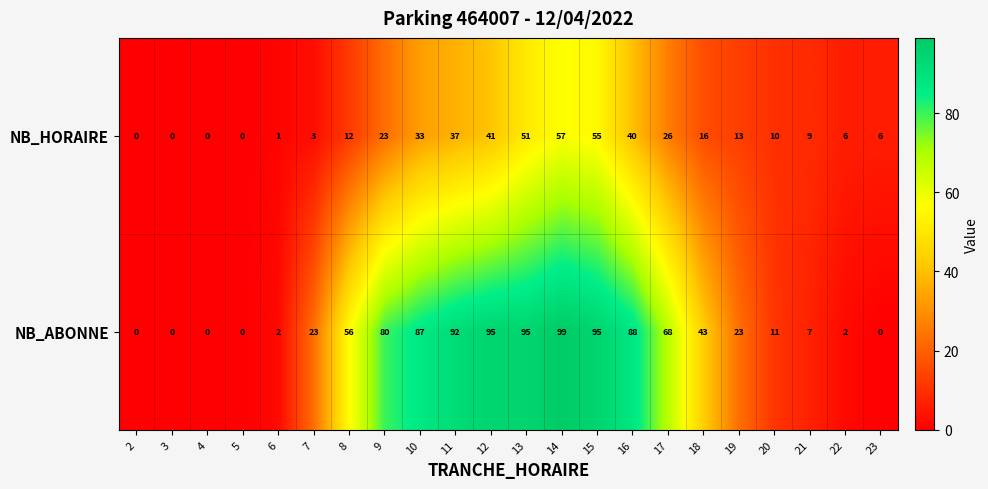

Which series has the widest spread of values?

NB_ABONNE